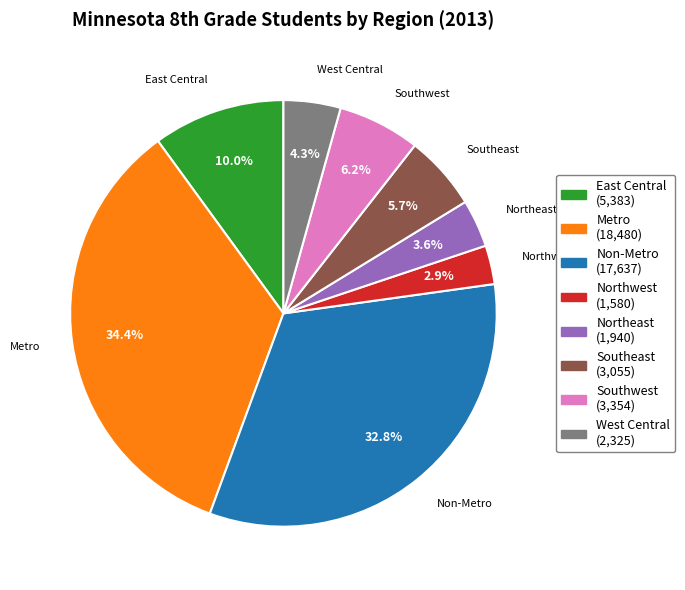

To the nearest percent, what portion does Southeast represent?

6%